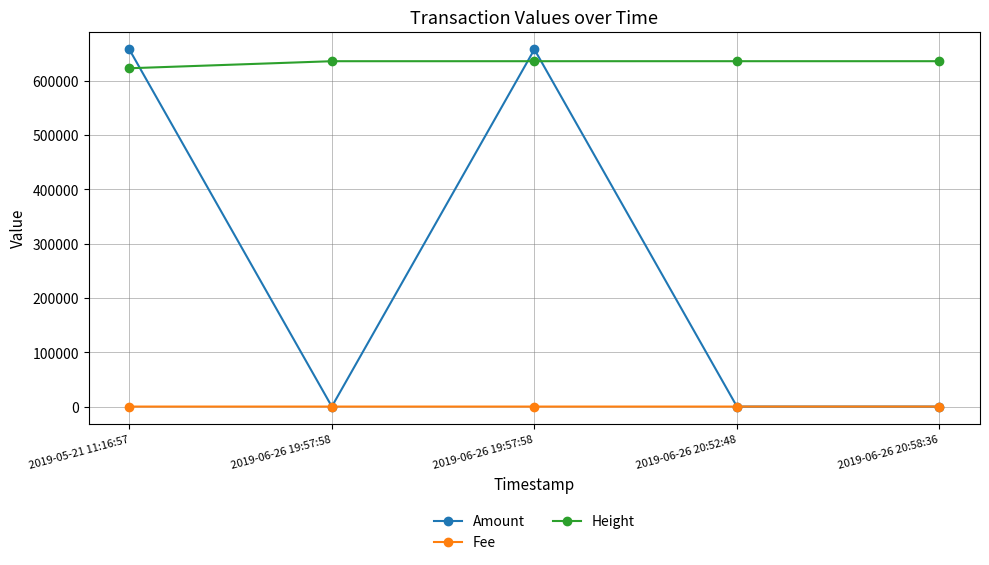

What is the value of the Height point at the 2nd from the left?

636129.0